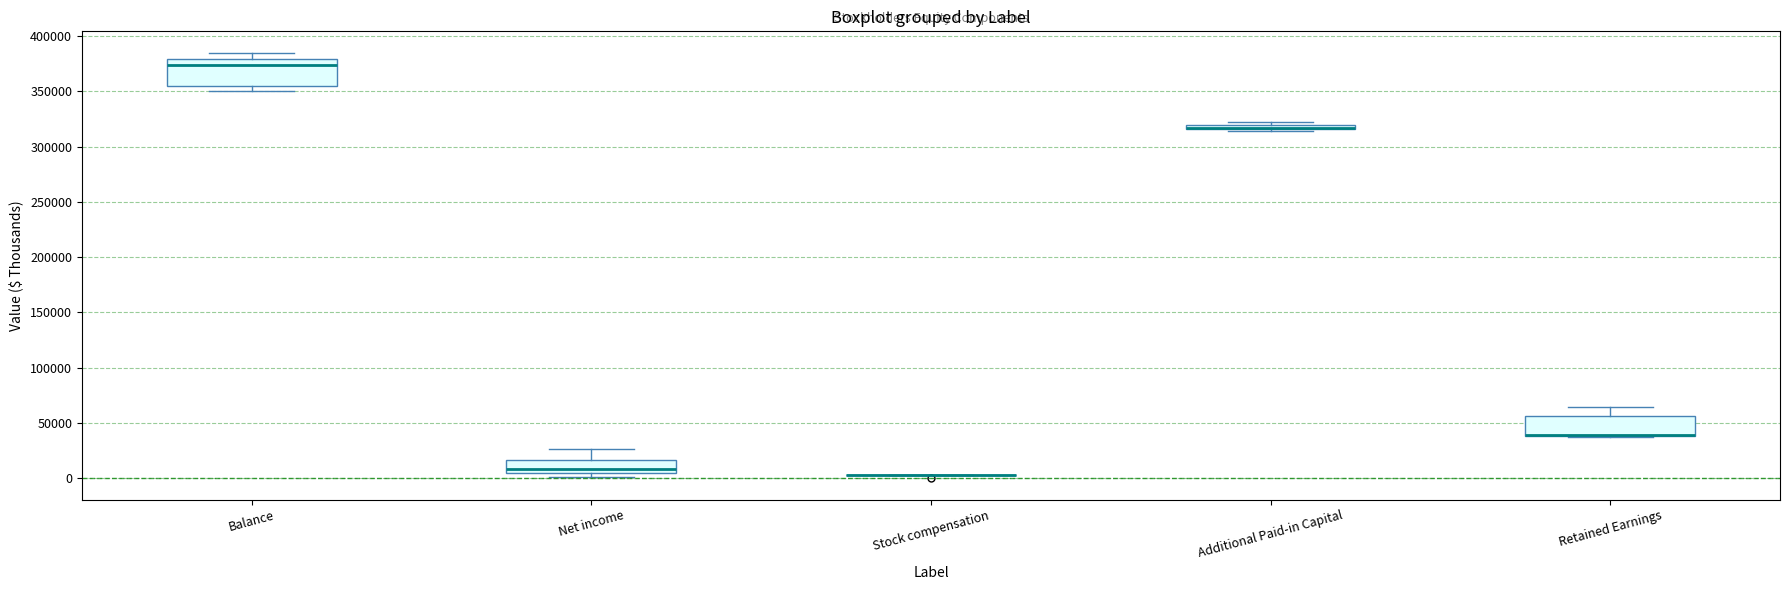

Comparing the boxes themselves (not the whiskers), which one is the tallest?

Balance